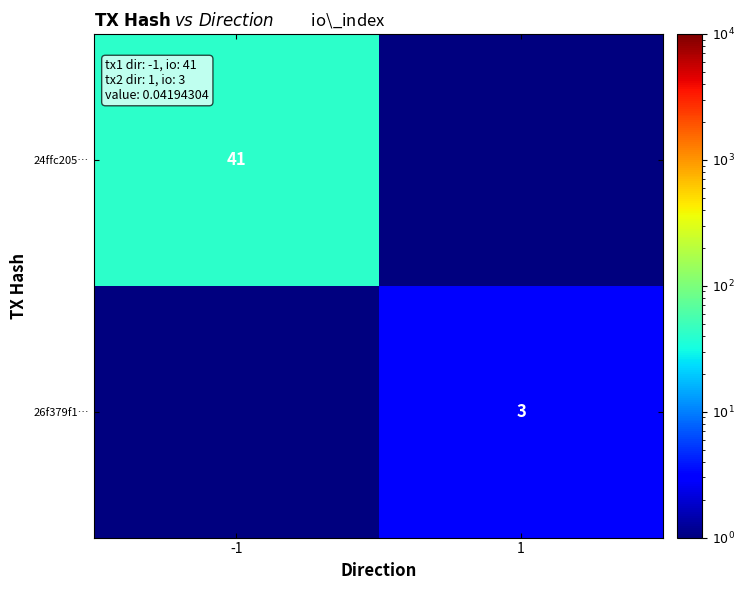

Is it true that 24ffc205… equals 41.0 at -1?

True